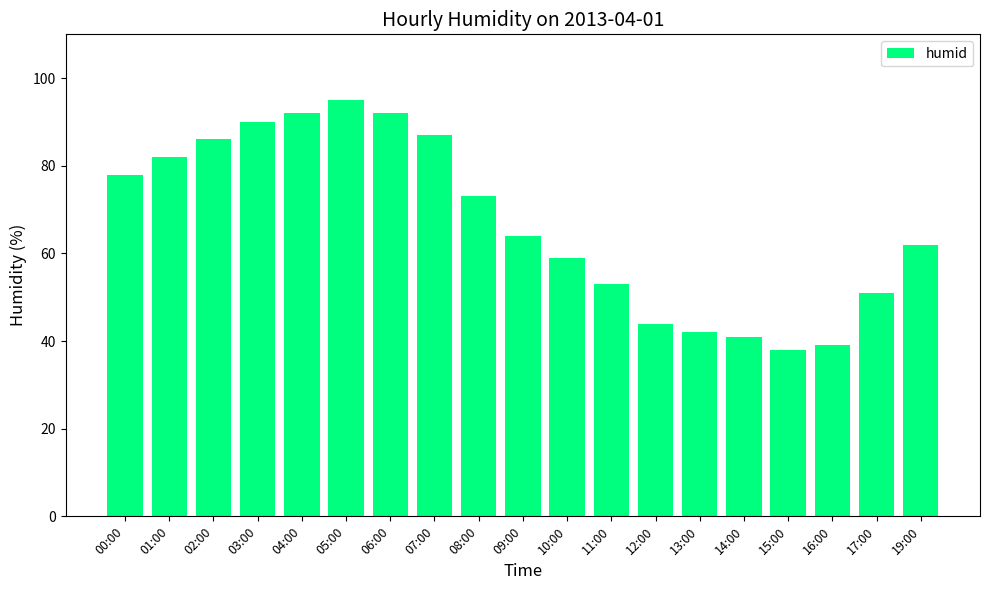

Reading left to right, what are all the values shown in this chart?

00:00=78	01:00=82	02:00=86	03:00=90	04:00=92	05:00=95	06:00=92	07:00=87	08:00=73	09:00=64	10:00=59	11:00=53	12:00=44	13:00=42	14:00=41	15:00=38	16:00=39	17:00=51	19:00=62